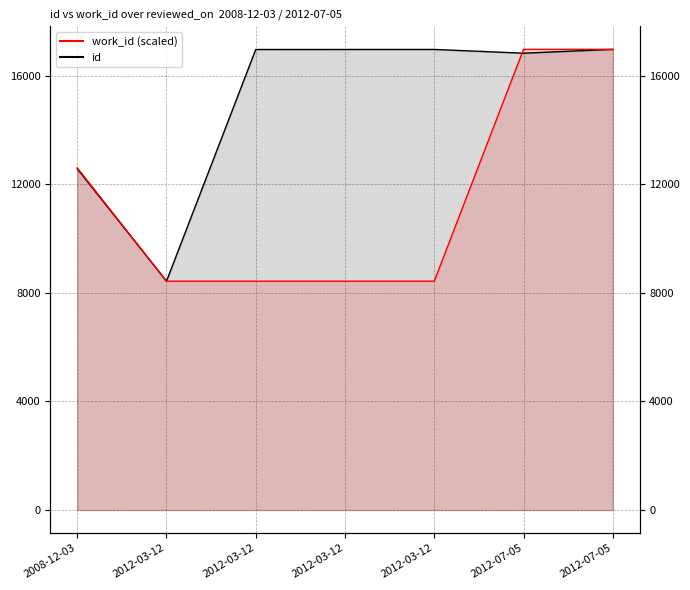

Reading left to right, transcribe all the data shown in this chart.

id: 12575.0	8435.0	16973.0	16974.0	16975.0	16837.0	16978.0
work_id (scaled): 12611.9	8435.0	8435.0	8435.0	8435.0	16978.0	16978.0